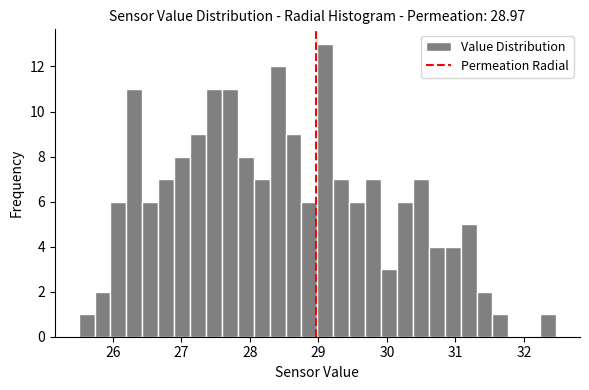

Read against the x-axis, roughly where is the centre of the tallest bar?

29.1